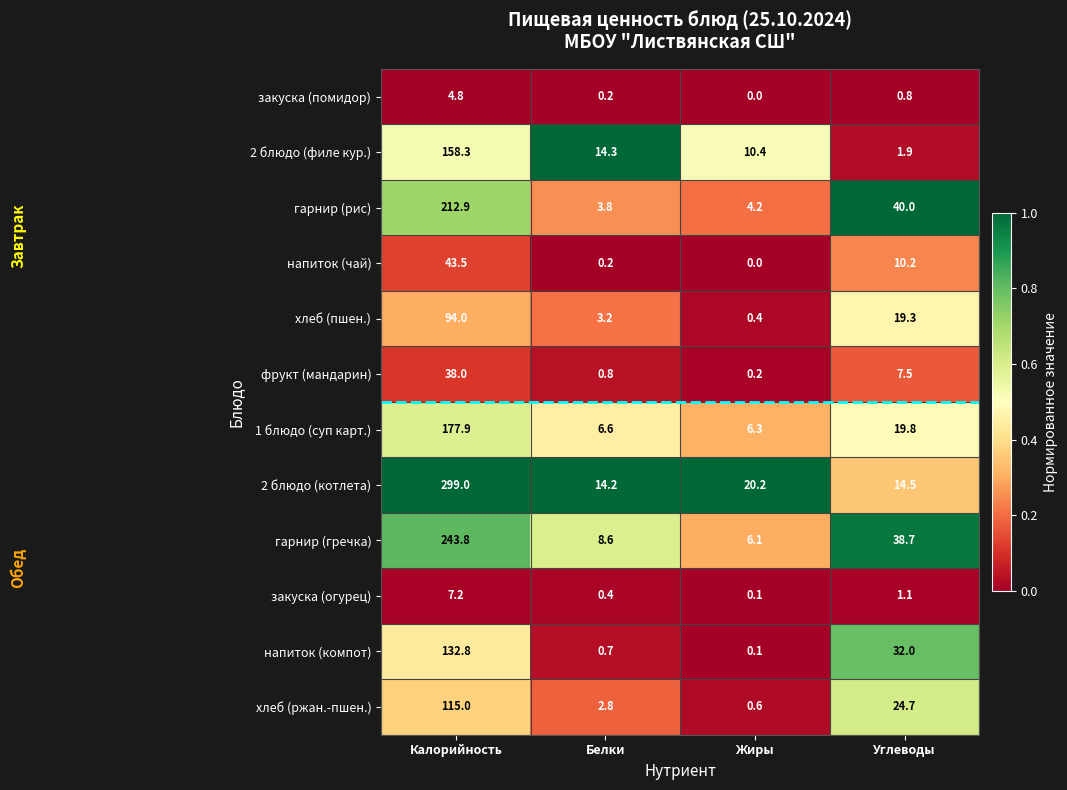

What value does the гарнир (гречка) series have at Калорийность?

243.8